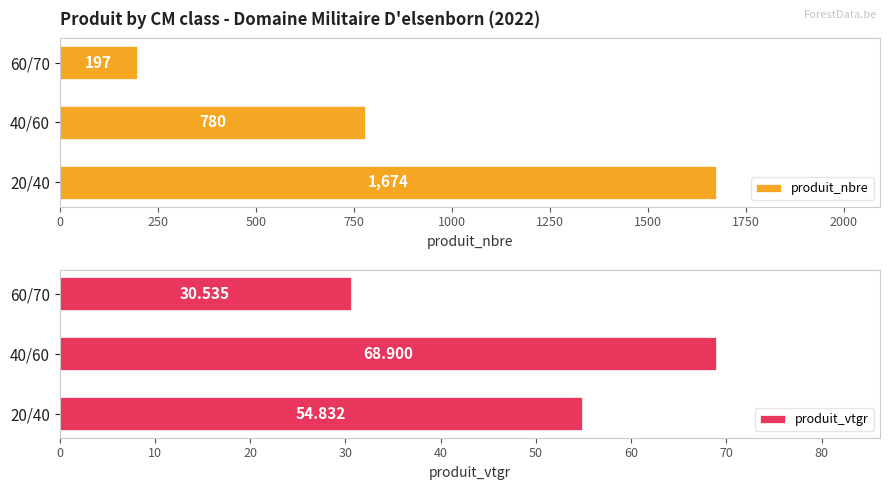

How many values in the produit_nbre series are below 780?

1